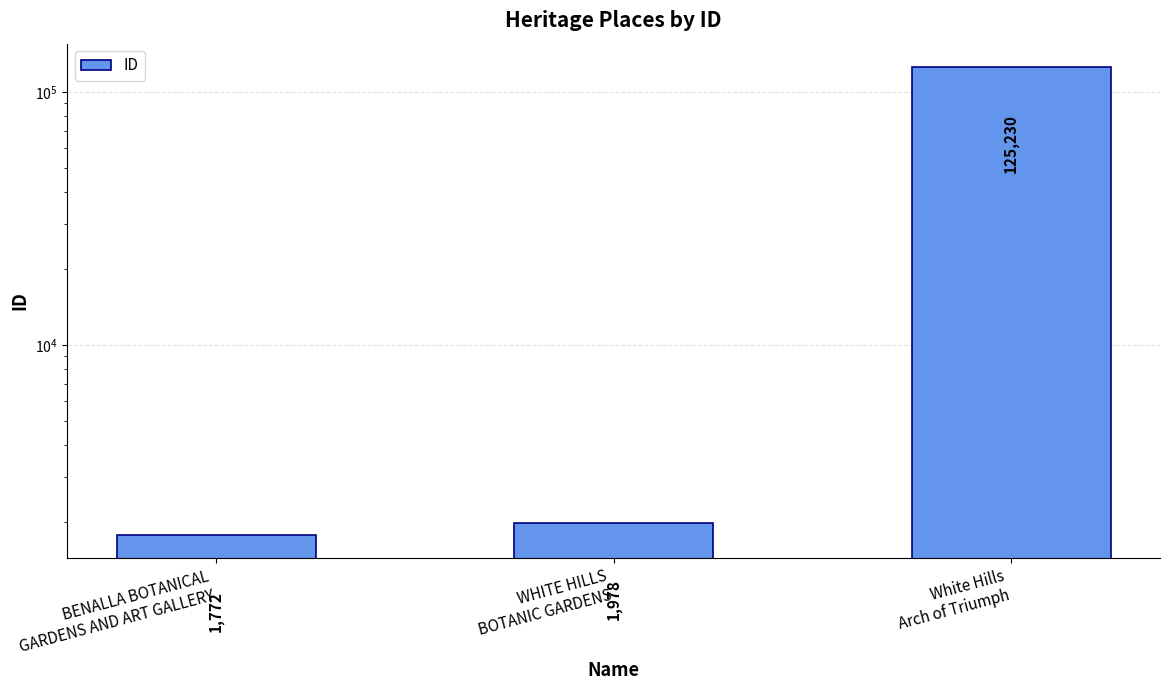

Count the number of values greater than 1978.

1